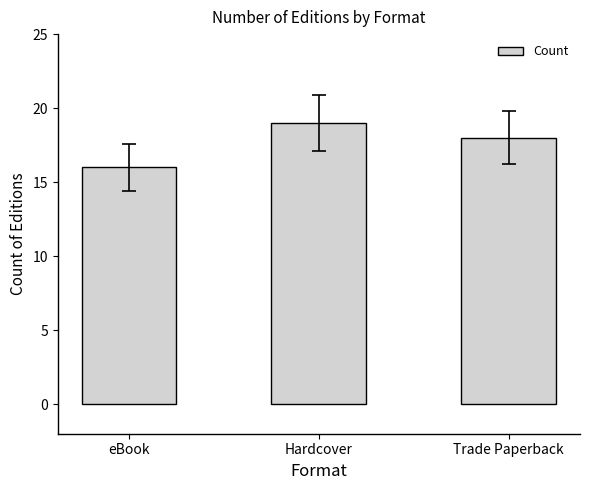

Is it true that the value at Hardcover is 19?

True